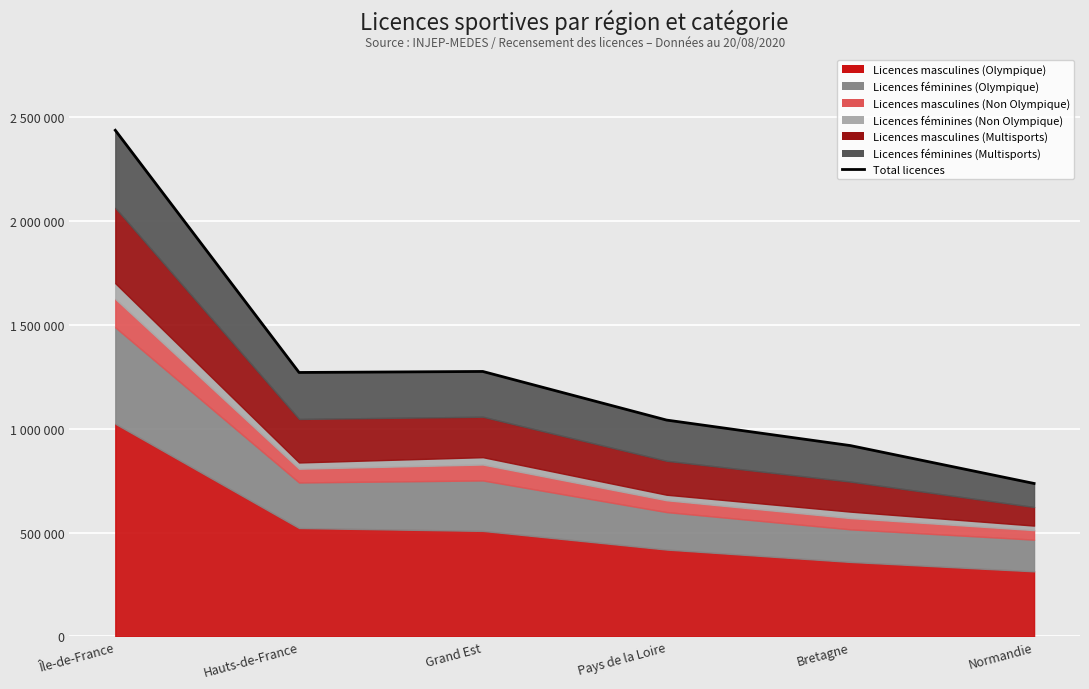

At which label does the data first exceed 1270171?

Île-de-France